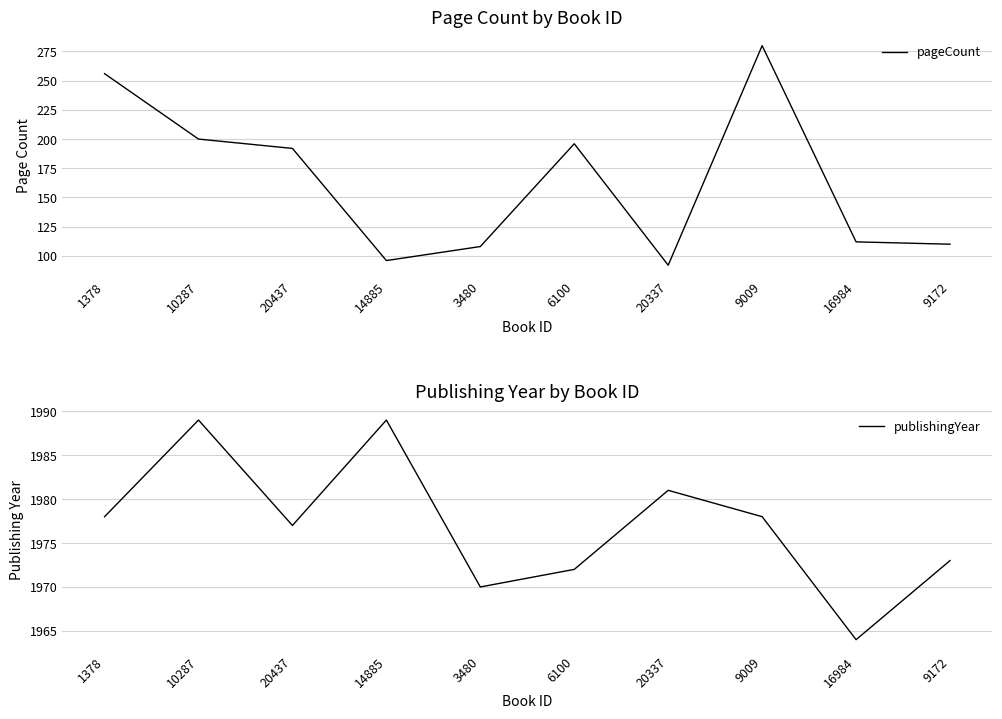

The pageCount series shows 96 at 14885. True or false?

True